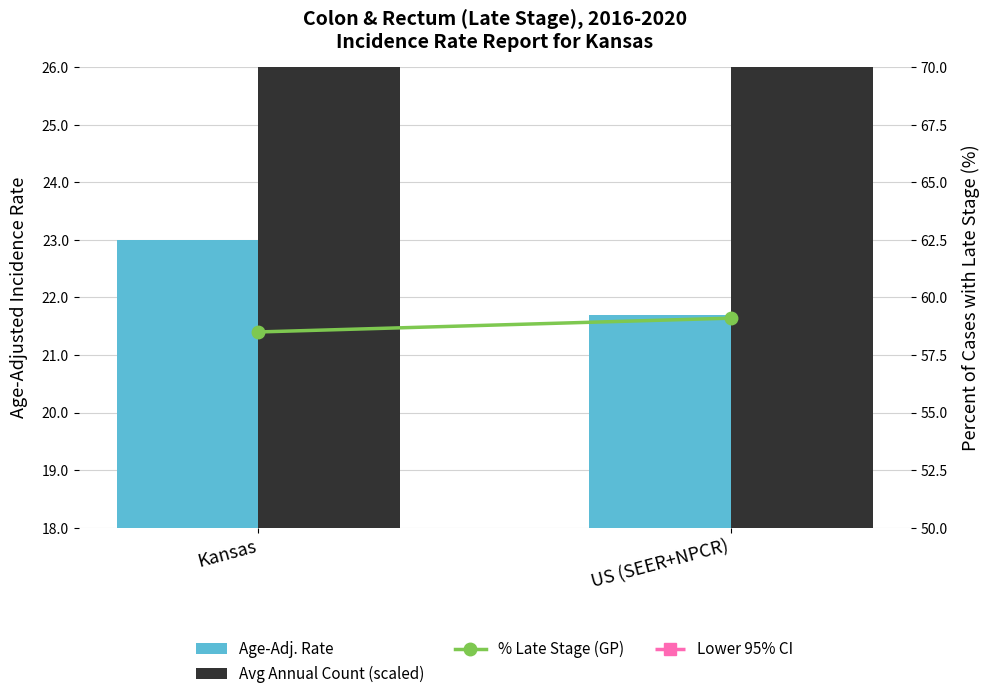

Is the value of Lower 95% CI at US (SEER+NPCR) greater than the value of % Late Stage (GP) at Kansas?

No